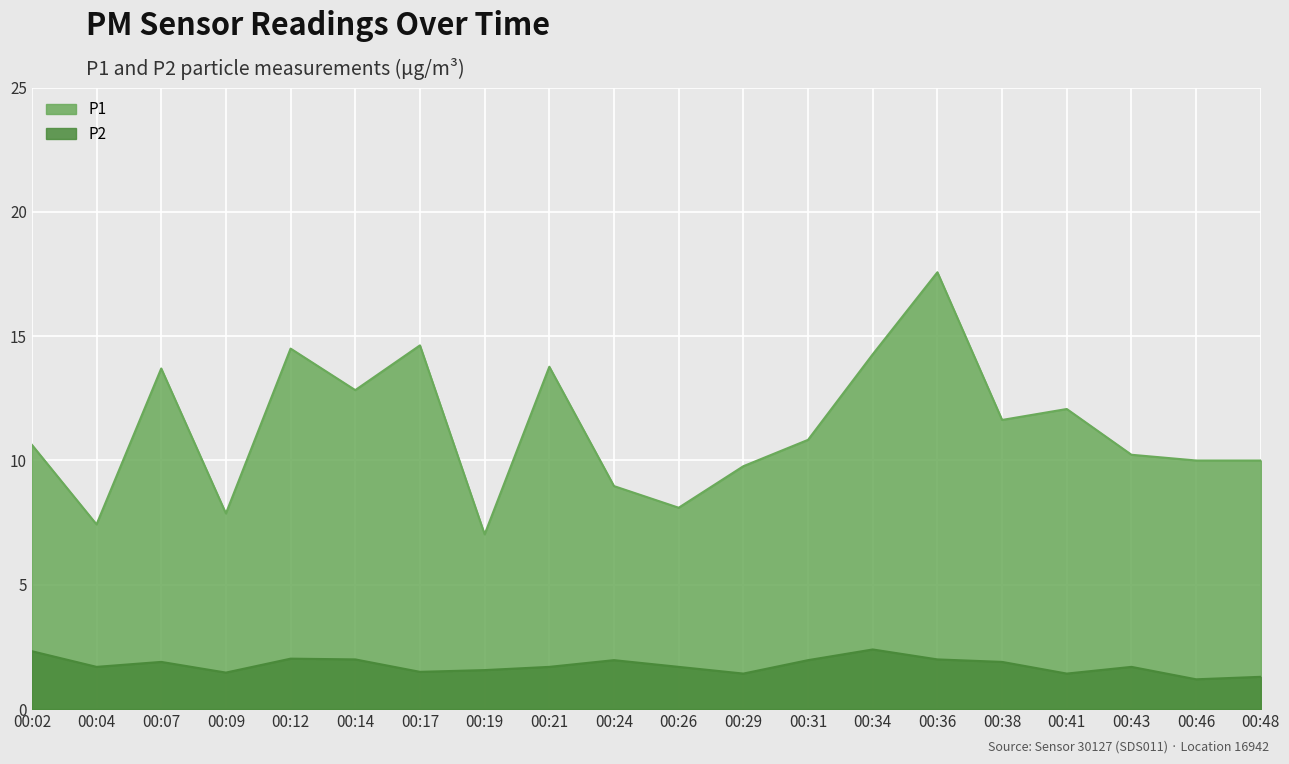

How many lines are shown in the chart?

2